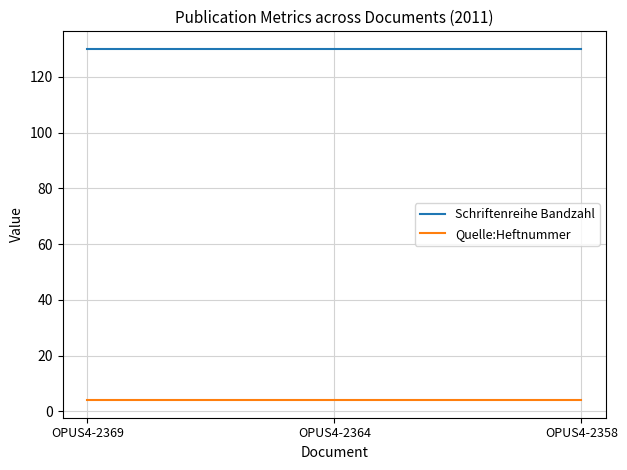

Rank the series by their maximum value, from lowest to highest.

Quelle:Heftnummer, Schriftenreihe Bandzahl